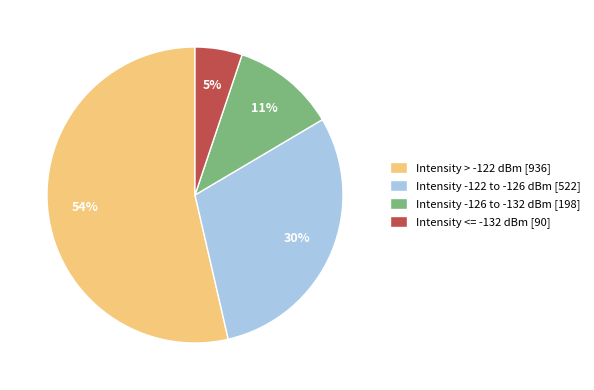

How many segments does this pie chart have?

4